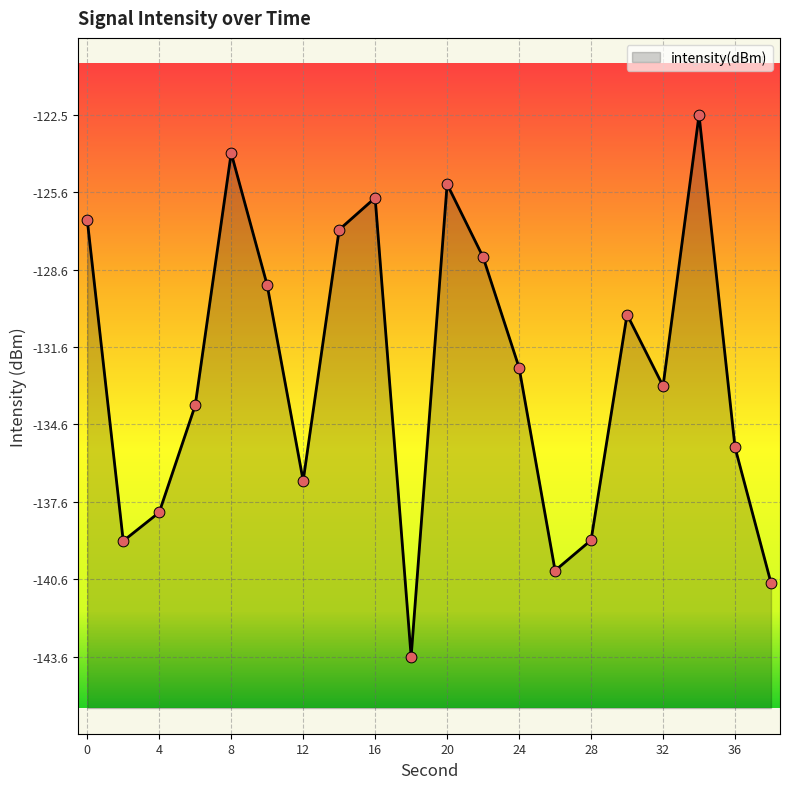

What is the change in value from 26 to 32?

+7.2